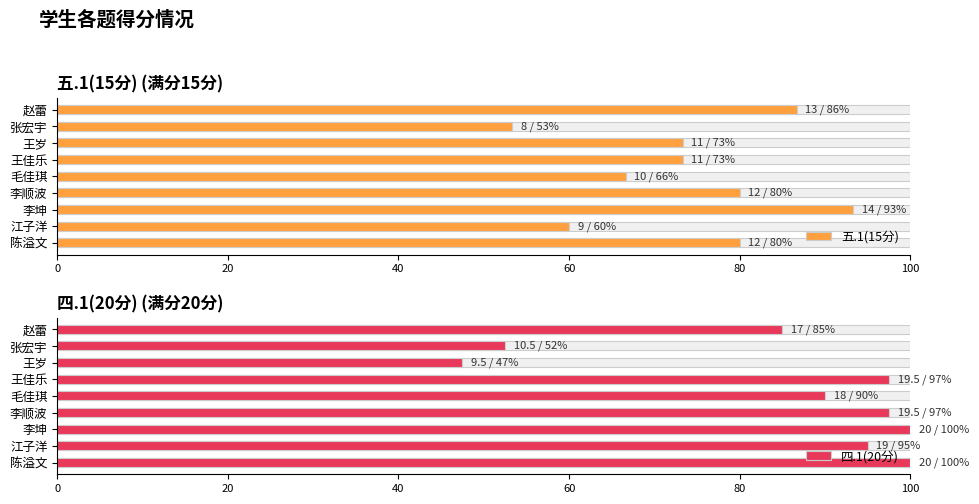

At 赵蕾, list the series in order from largest to smallest.

五.1(15分), 四.1(20分)